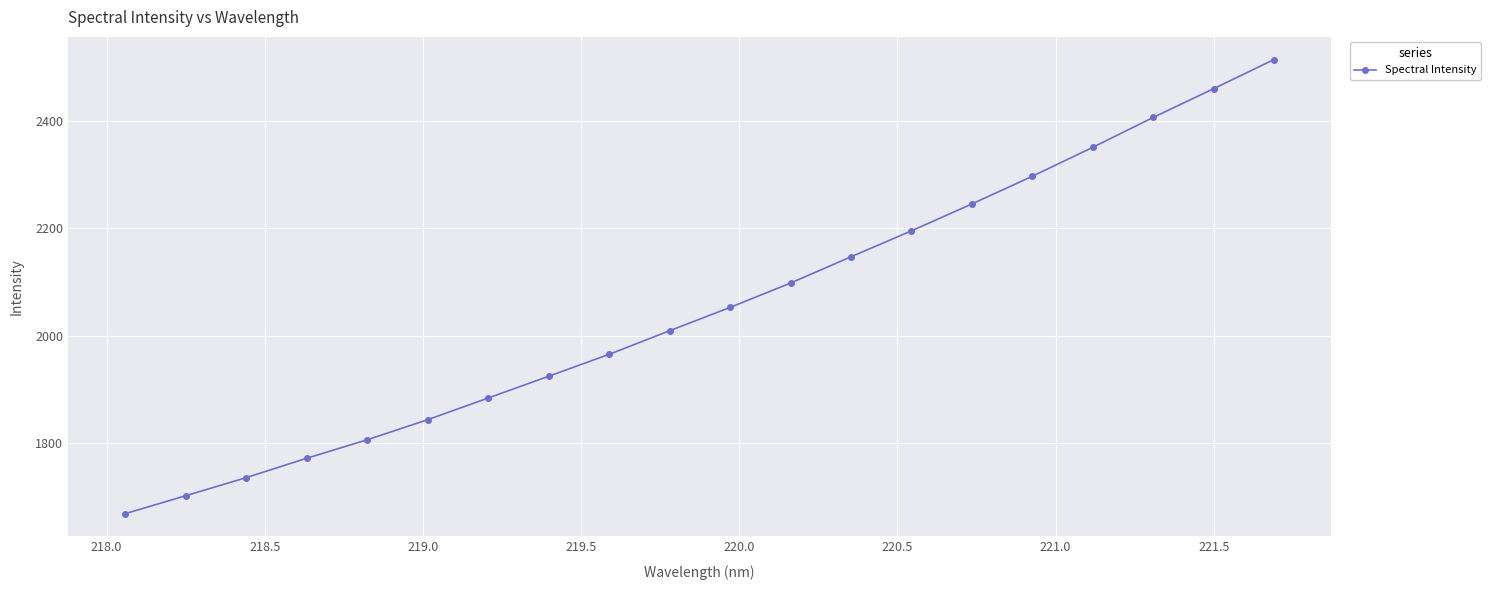

What is the value of the 16th point from the left?

2297.1